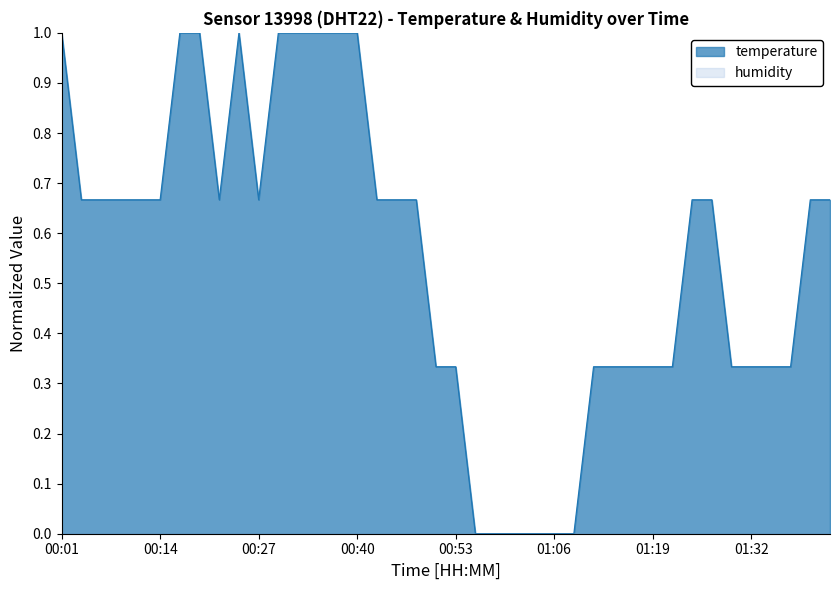

What is the sum of all values?

22.0